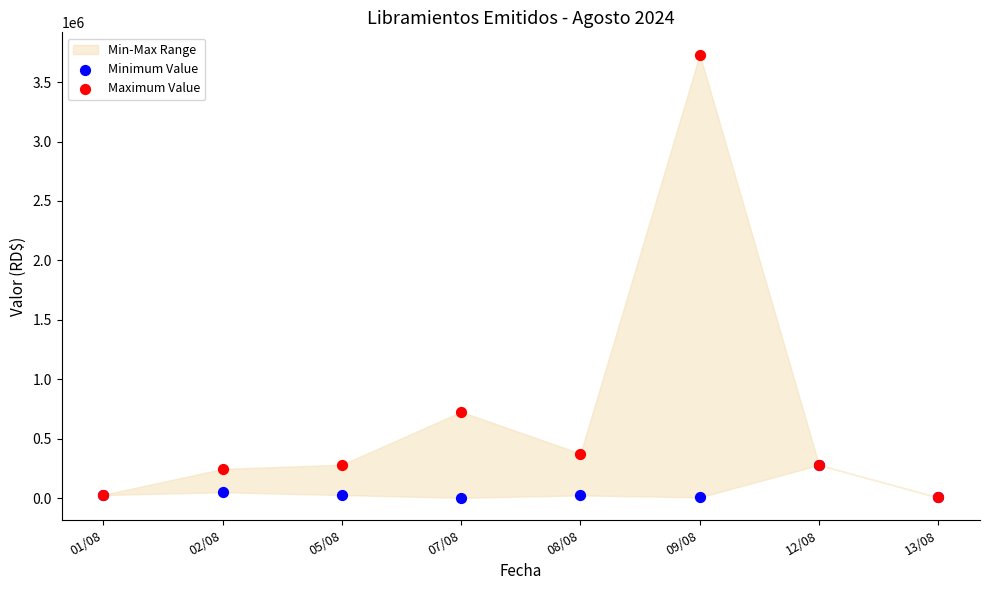

In the Maximum Value series, what Y value is closest to 1868699?

725446.3